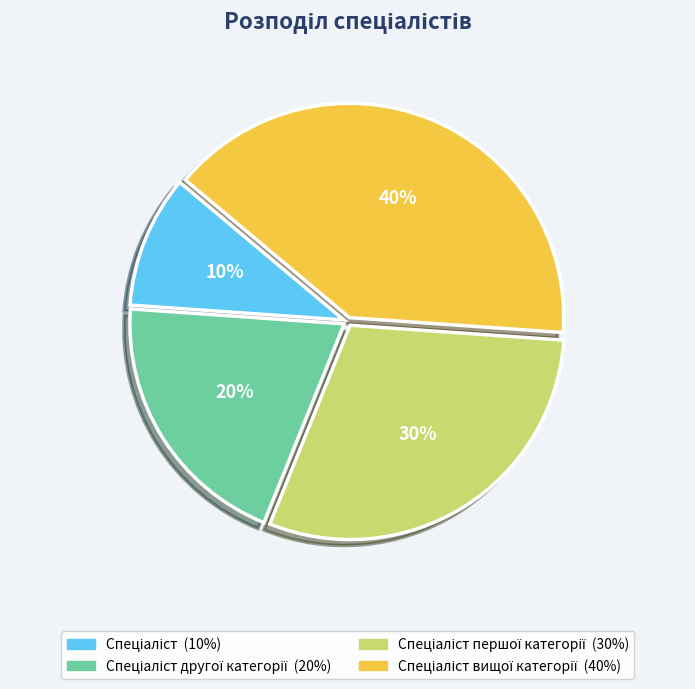

Is there a majority slice in this chart?

No